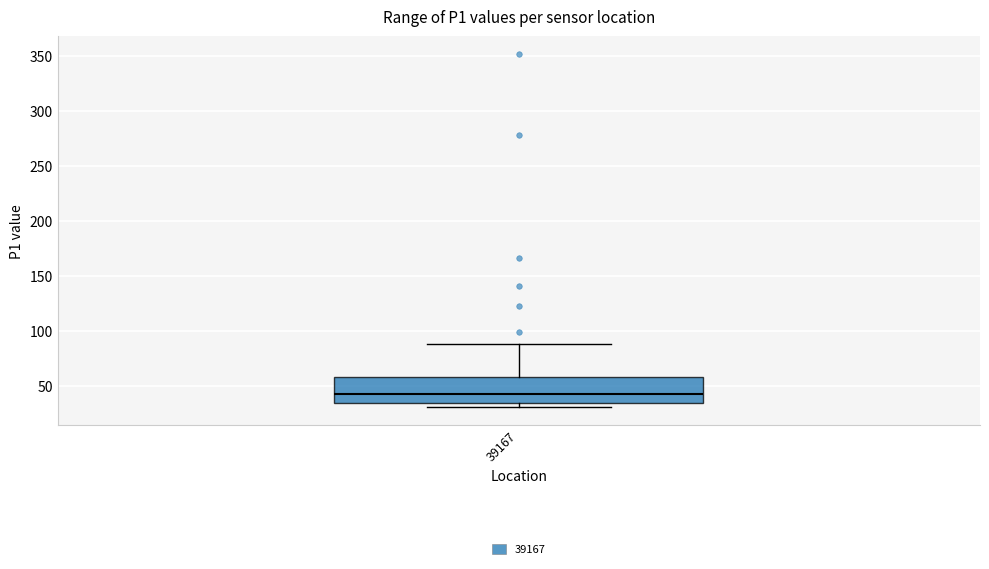

Read this box plot against the y-axis: the position of the median line, the range covered by the box, and the ends of both whiskers. The values are not printed on the chart, so give them approximately, as read against the axis.

median 45, box 35 to 60, whiskers 30 to 90